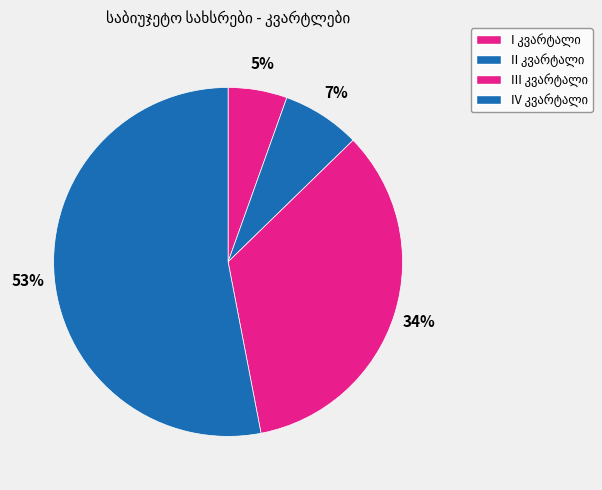

Combined, do II კვარტალი and IV კვარტალი account for over 50%?

Yes